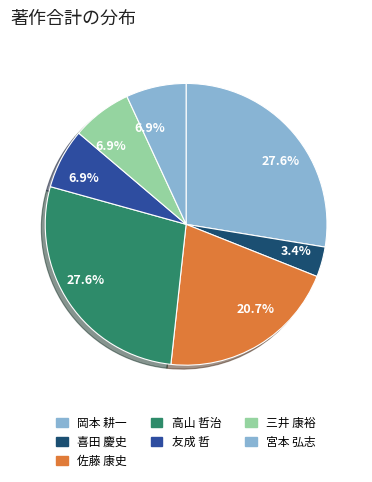

What is the smallest slice in the pie chart?

喜田 慶史